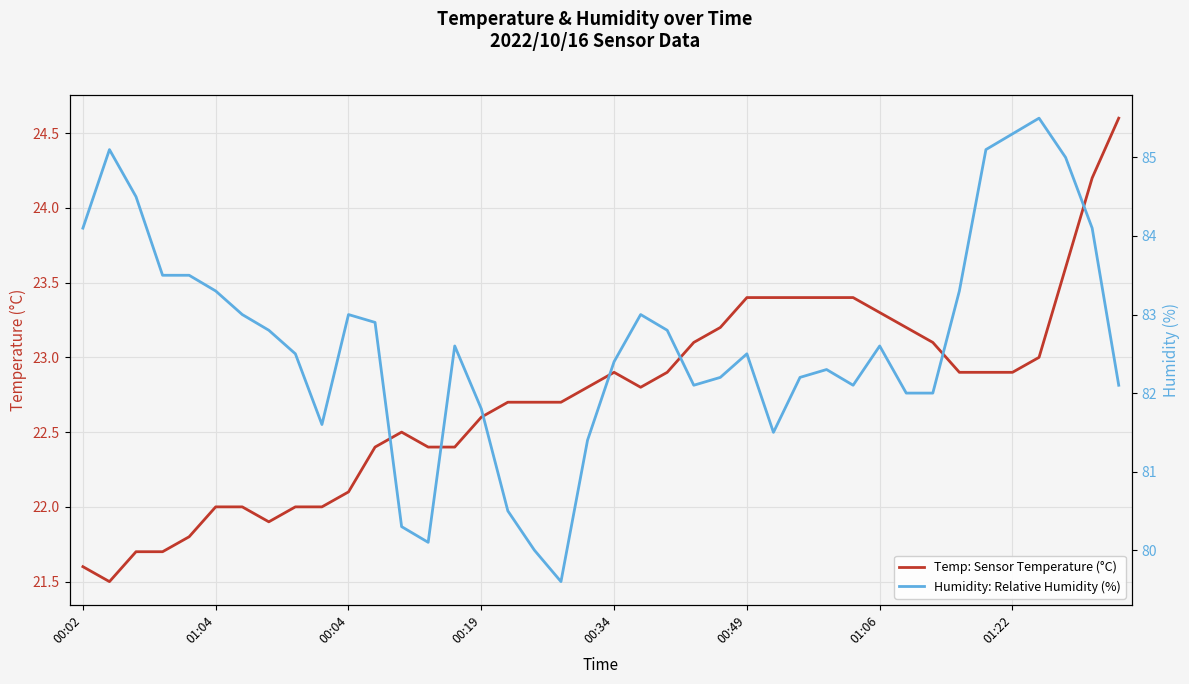

How many lines are shown in the chart?

2